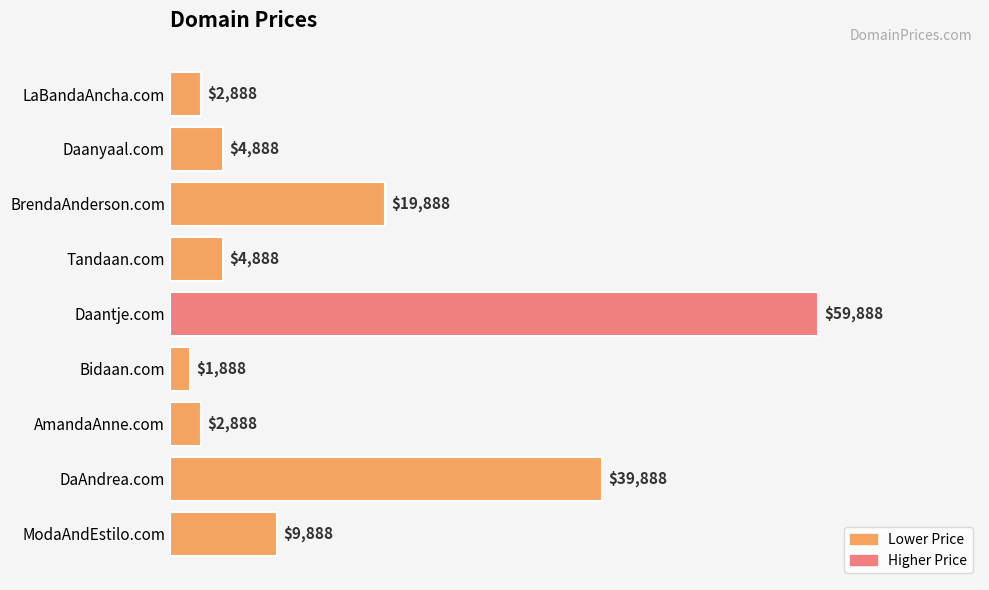

Read the value at Tandaan.com, to the nearest 100.

4900